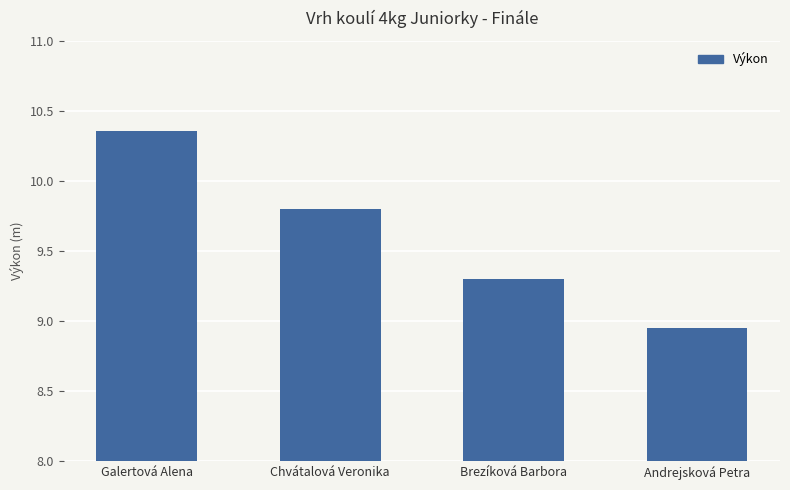

What position from the right is Brezíková Barbora?

2